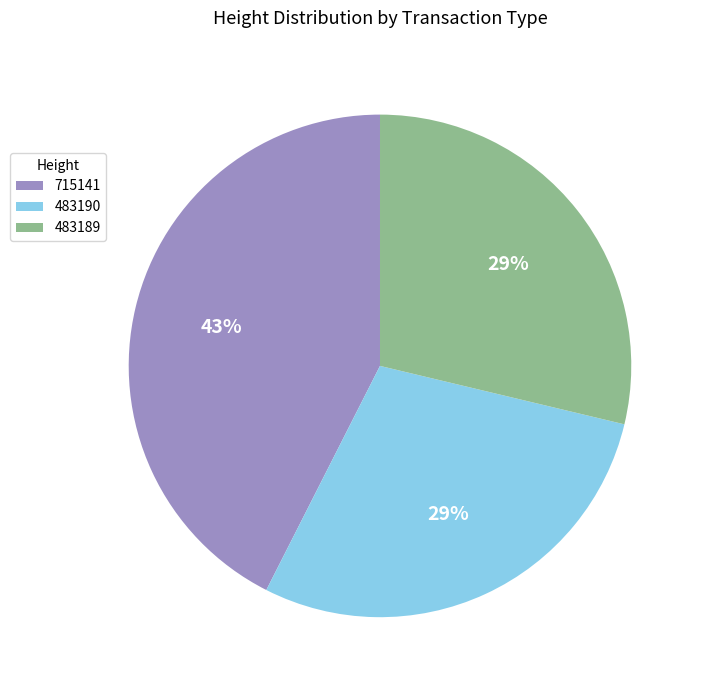

Does any single category account for the majority?

No